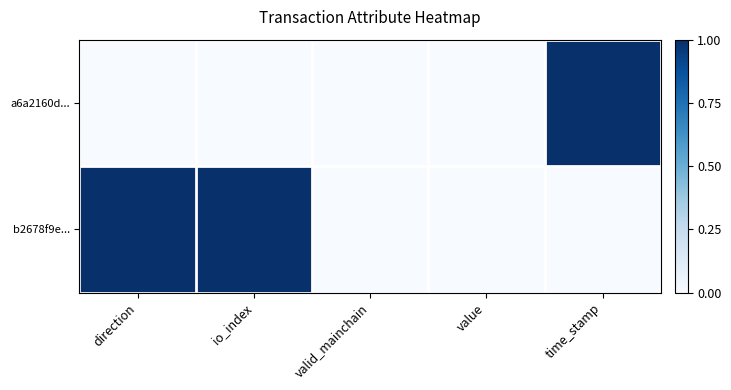

How many data points does each series have?

5